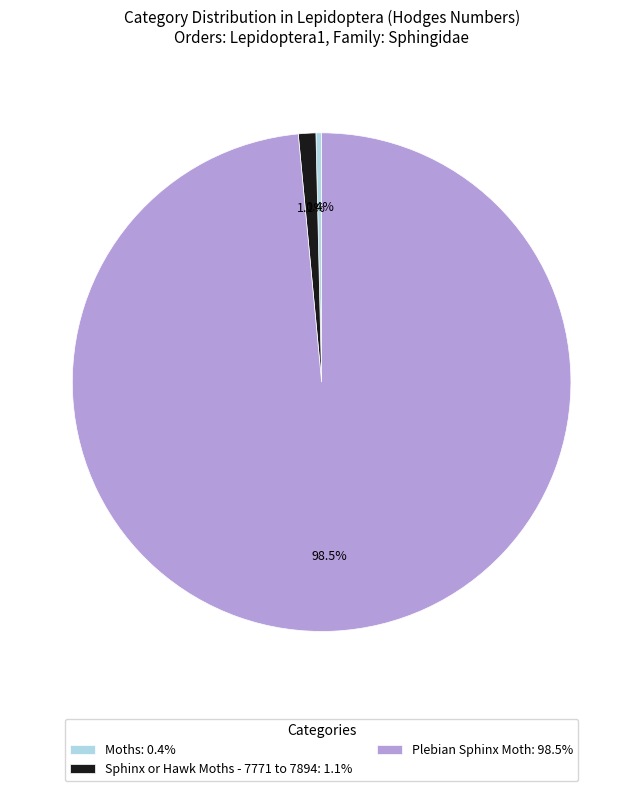

Does Sphinx or Hawk Moths - 7771 to 7894 account for over 50% of the chart?

No